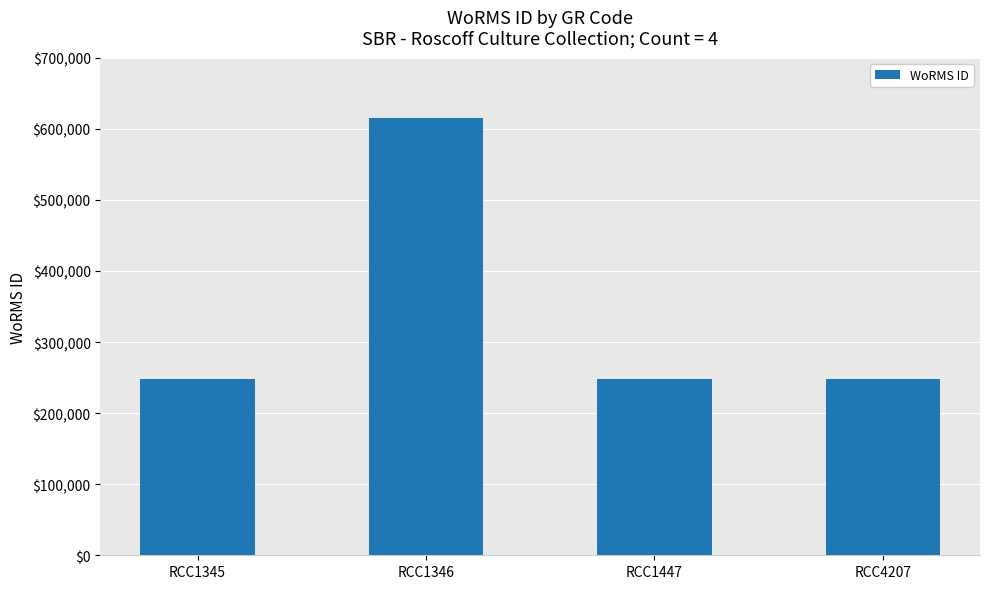

What is the average value?

339947